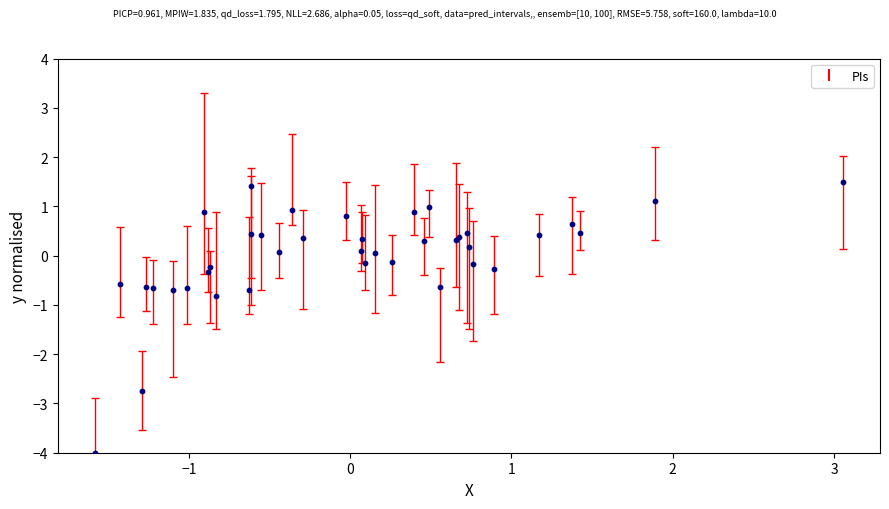

What Y value in the scatter plot is closest to -1?

-0.8